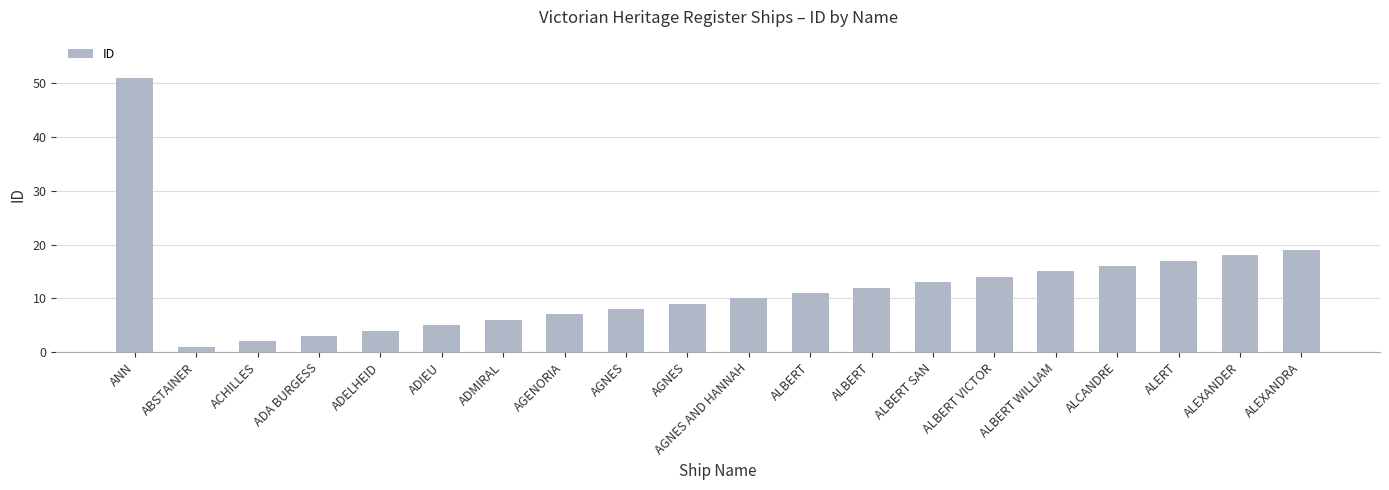

The value at ALEXANDRA is 19. True or false?

True